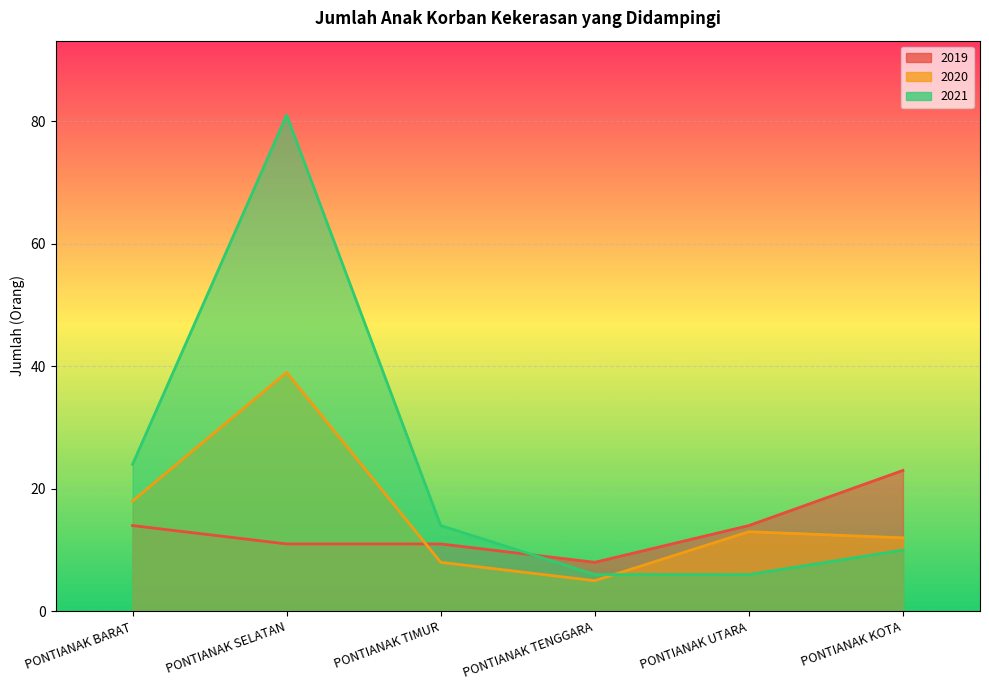

Which series has the largest range (max minus min)?

2021